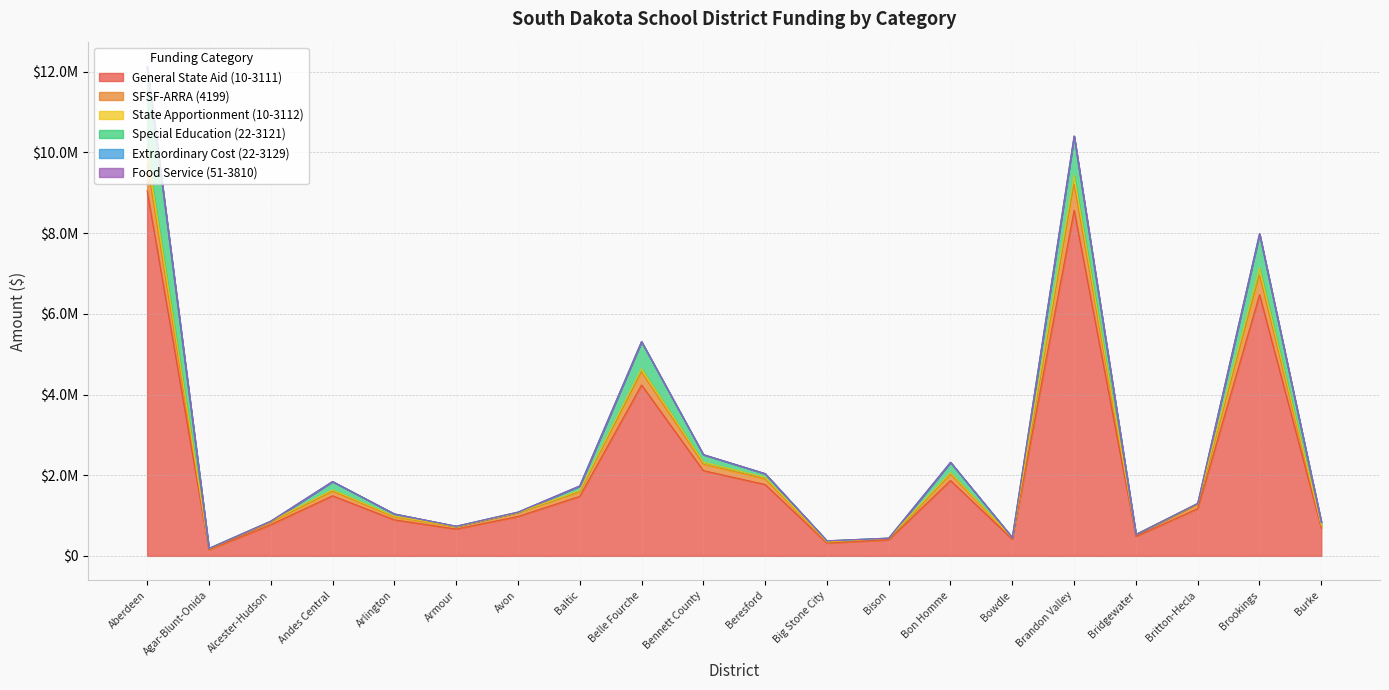

How many interior local peaks does the Food Service (51-3810) series have?

5